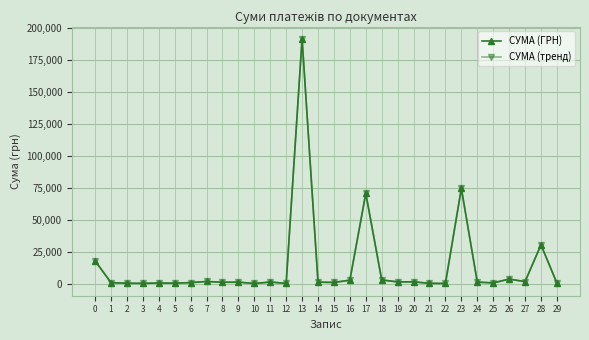

At which category is the sum across all series the highest?

13